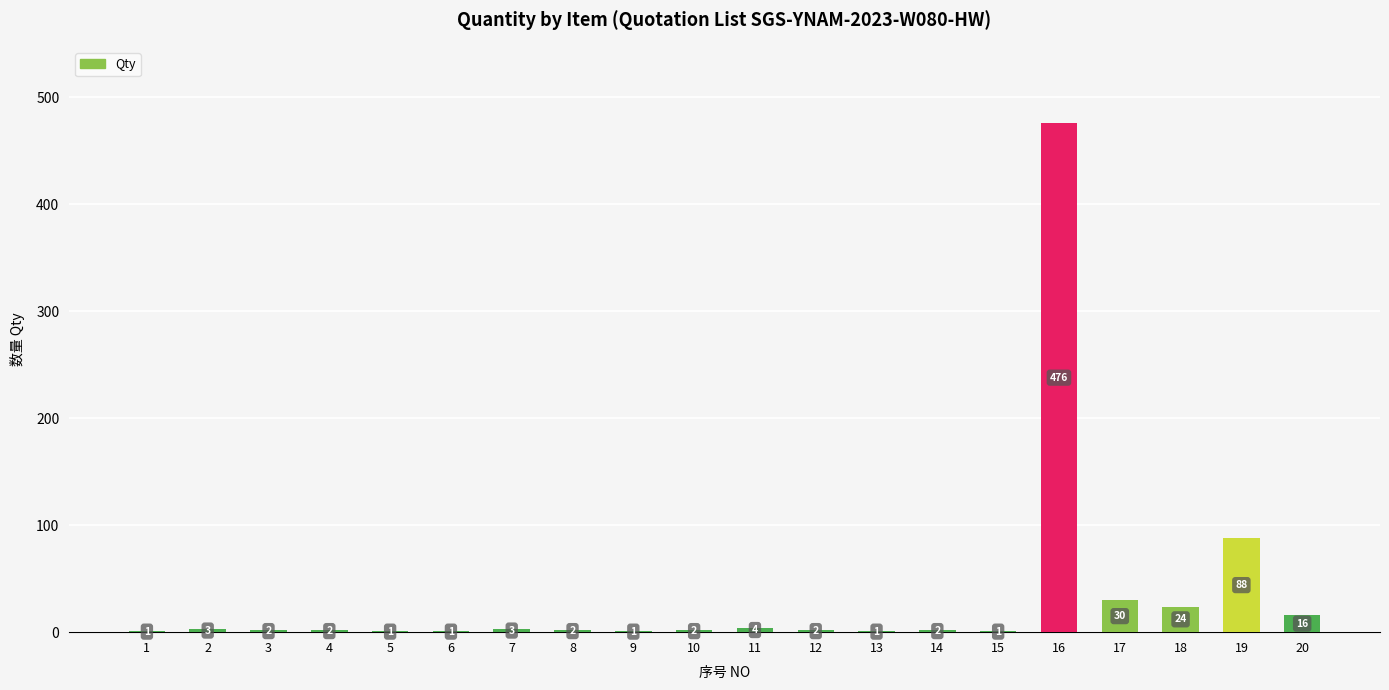

At which label does the data first exceed 2?

2